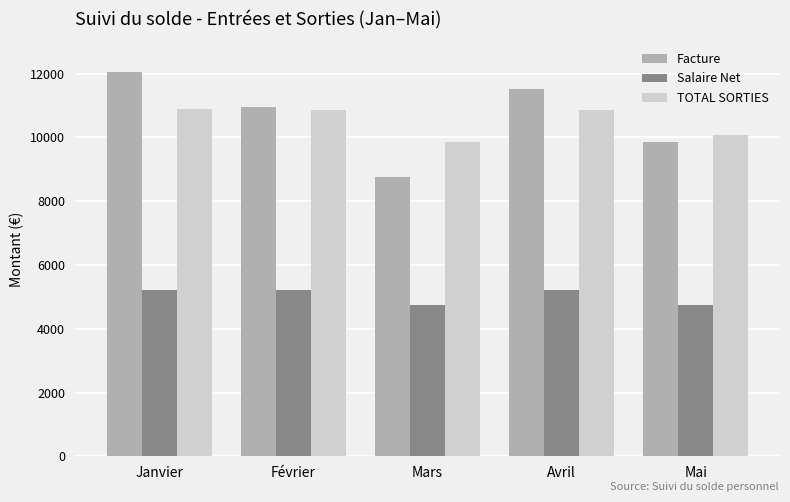

What is the label of the 2nd bar from the right?

Avril